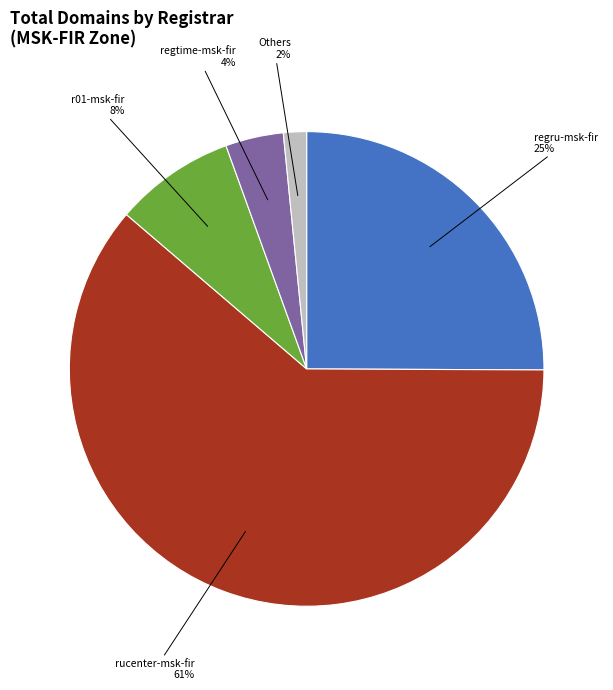

Is there any slice that represents more than half of the pie?

Yes